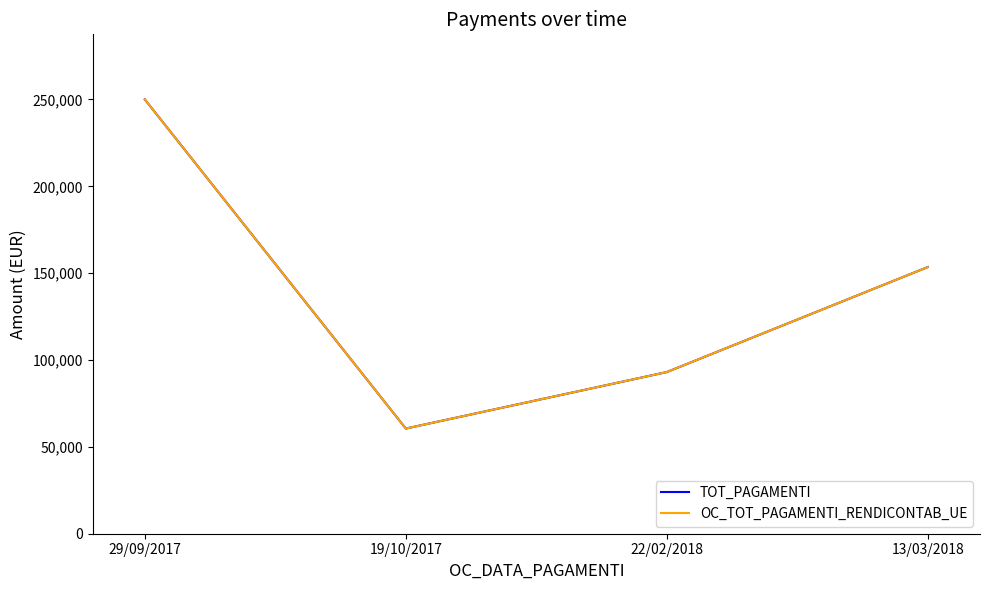

At which label is OC_TOT_PAGAMENTI_RENDICONTAB_UE closest to 155270?

13/03/2018